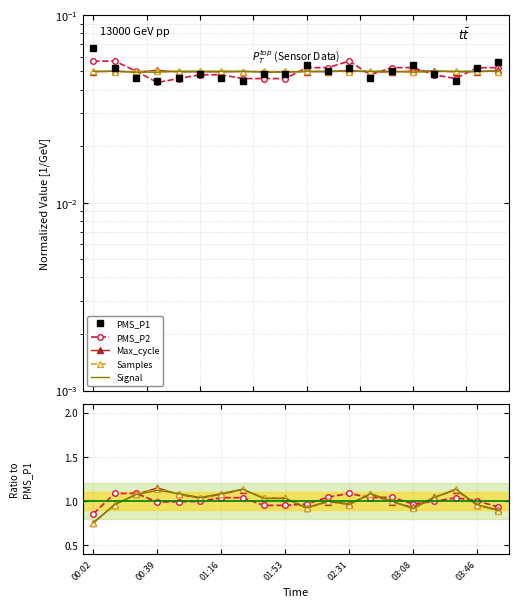

At 16, list the series in order from largest to smallest.

Max_cycle, Signal, Samples, PMS_P2, PMS_P1